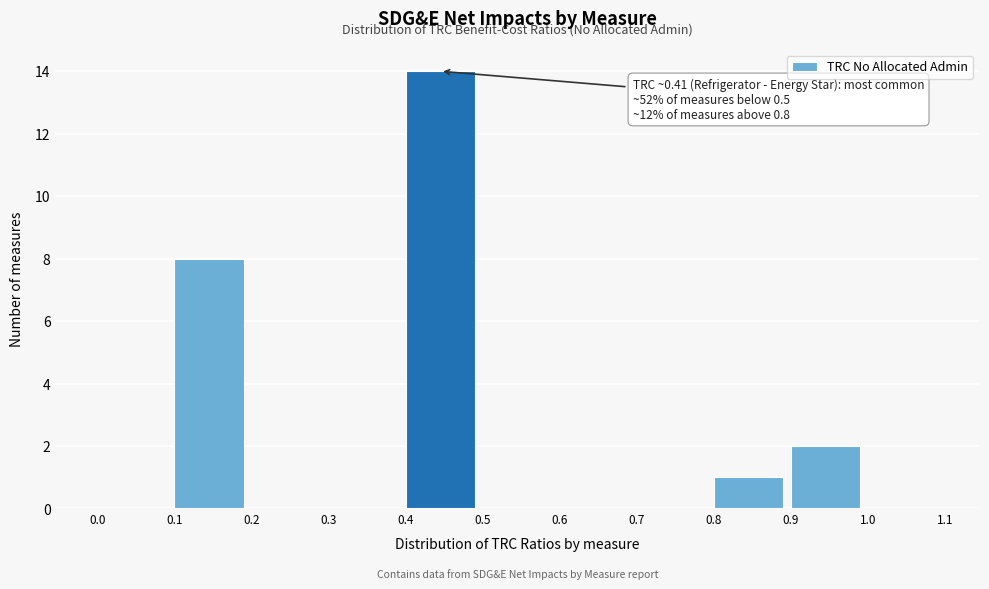

Which range on the x-axis has the tallest bar?

0.4 to 0.5